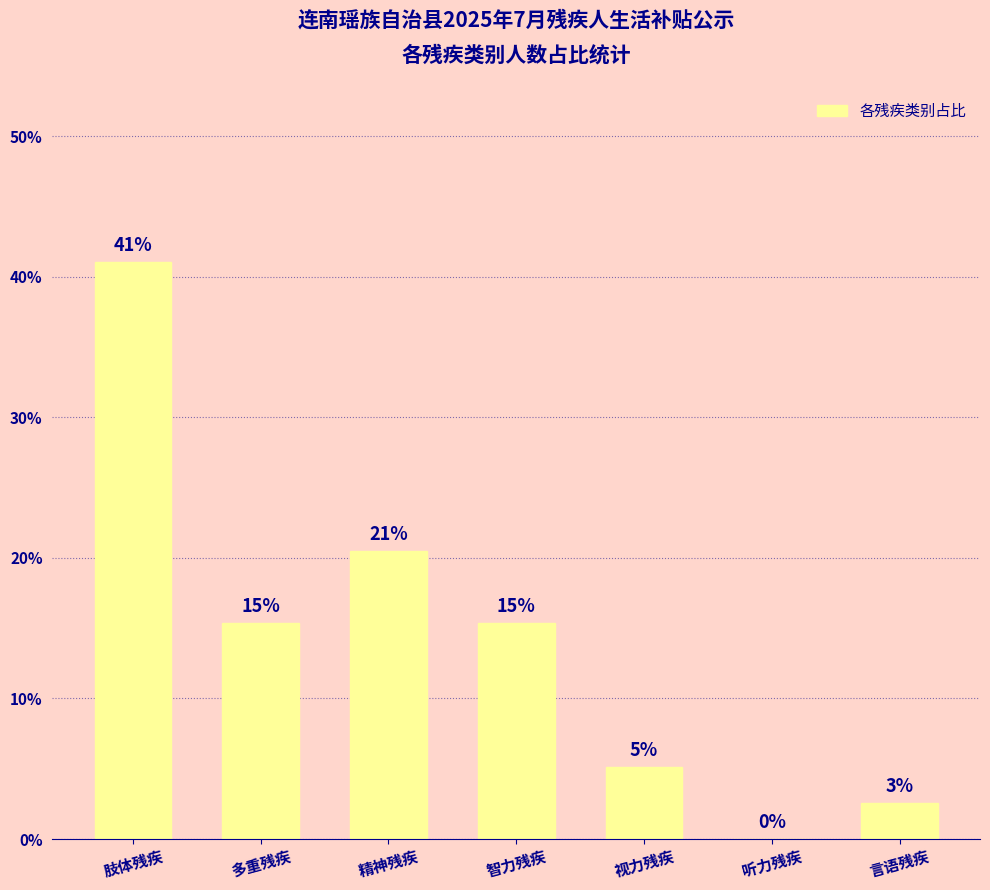

Reading right to left, transcribe all the data shown in this chart.

言语残疾=2.6	听力残疾=0.0	视力残疾=5.1	智力残疾=15.4	精神残疾=20.5	多重残疾=15.4	肢体残疾=41.0